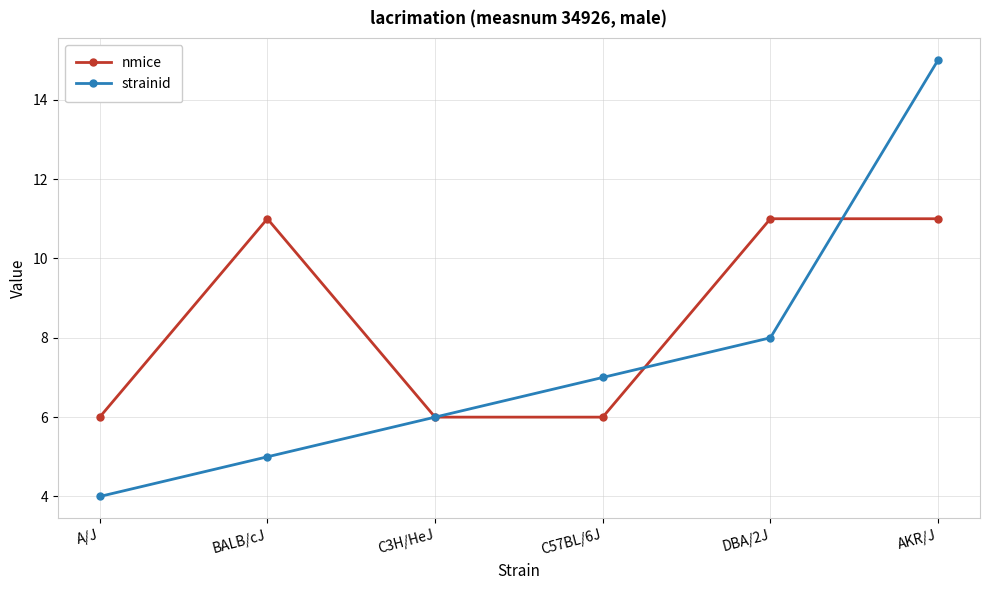

True or false: strainid has a value of 5 at C57BL/6J.

False